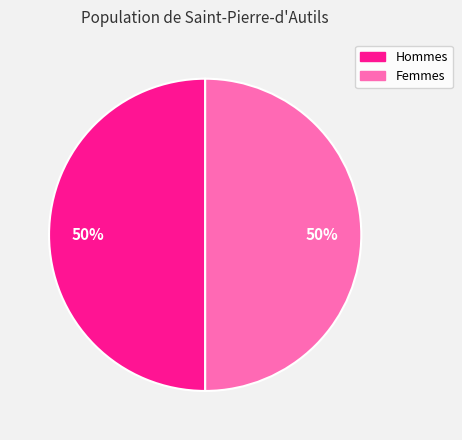

How many slices are in this pie chart?

2